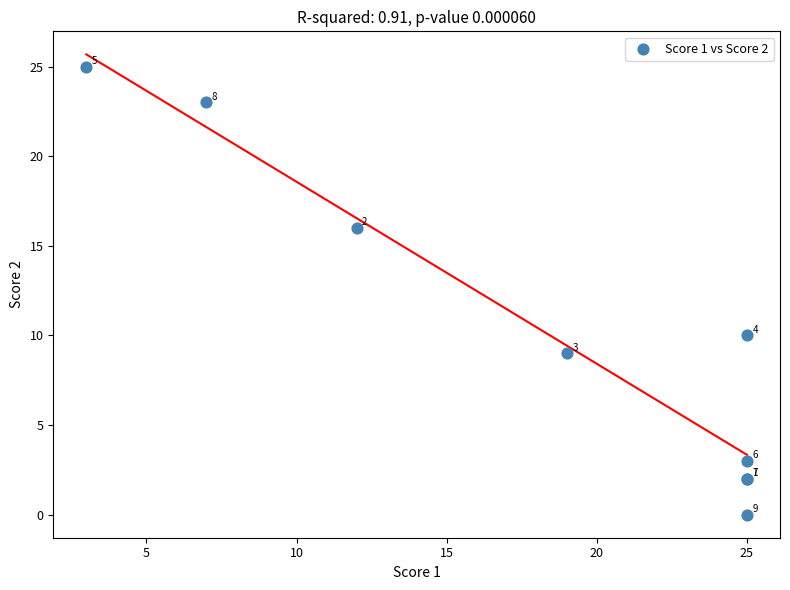

What Y value in the scatter plot is closest to 12?

10